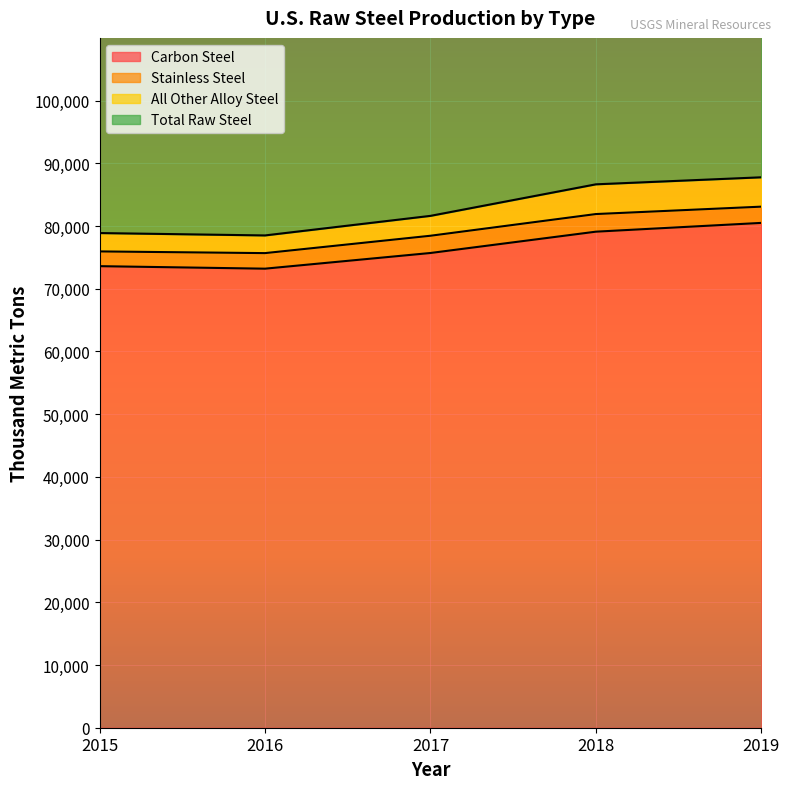

Which series has the largest range (max minus min)?

Total Raw Steel